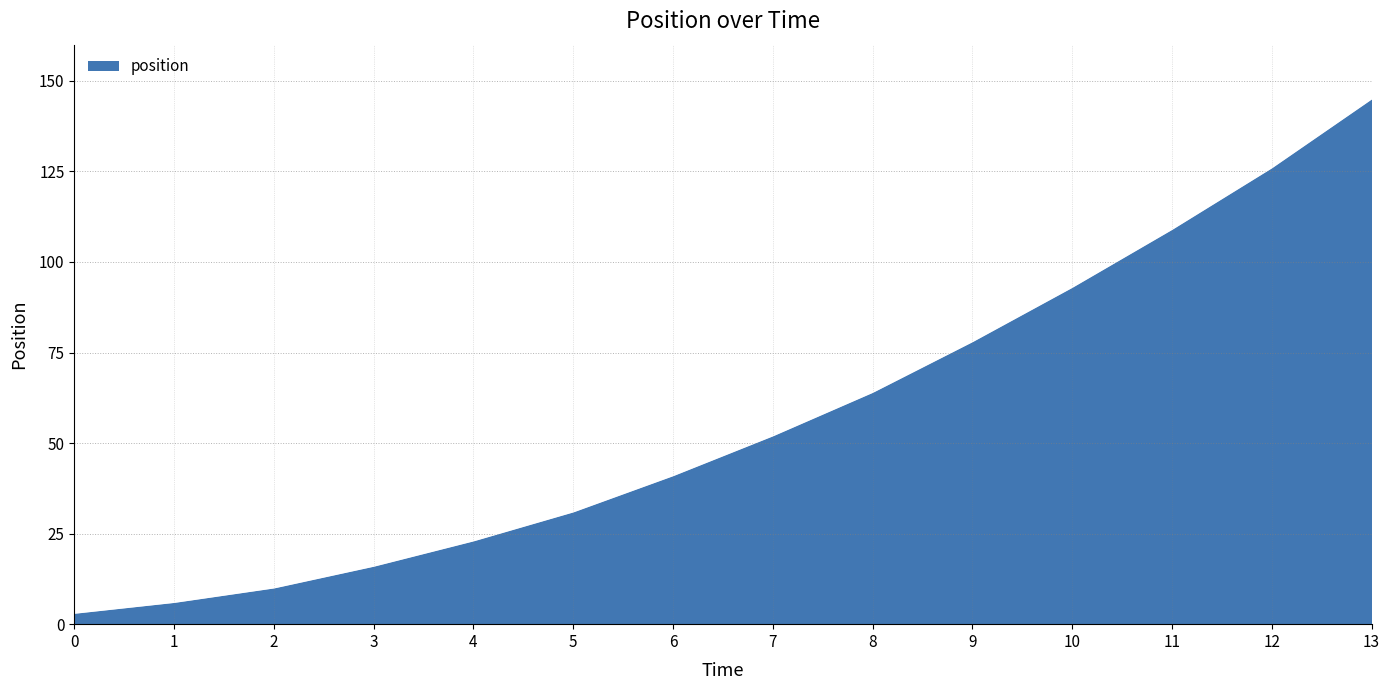

The chart shows a value of 3 at 2. True or false?

False